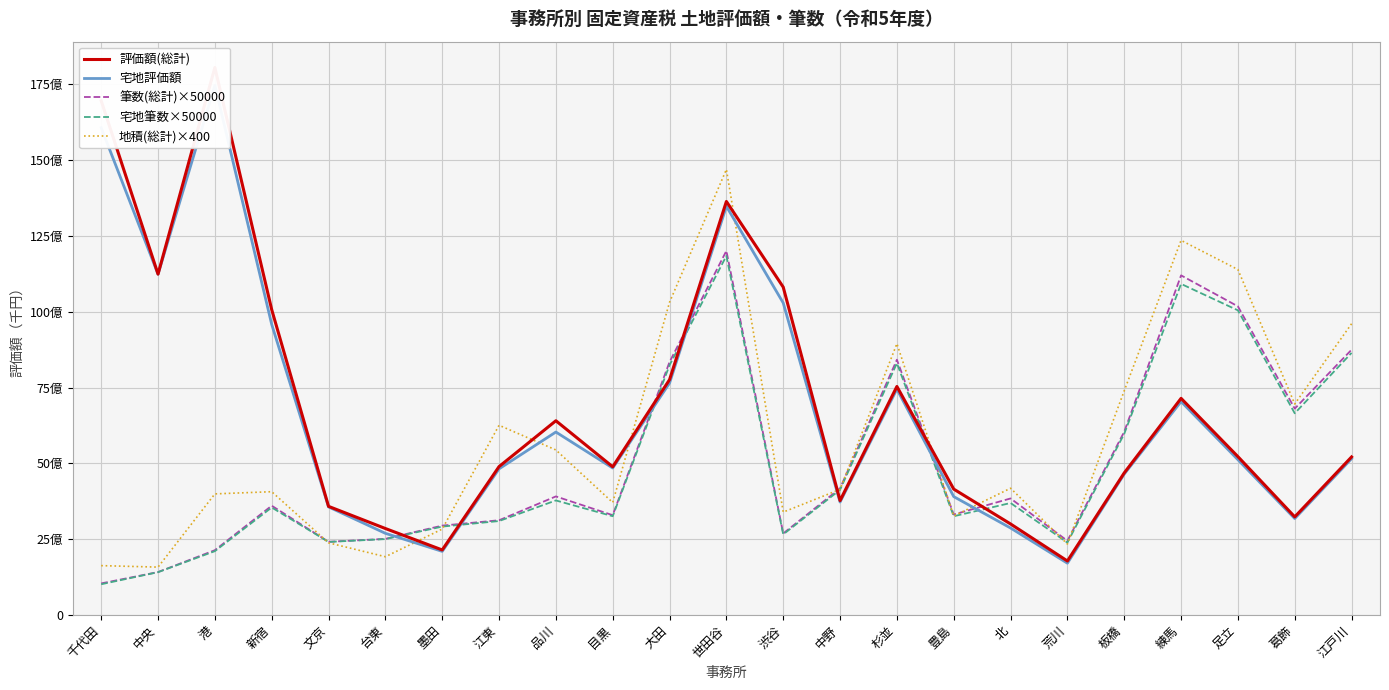

After their last crossing, which series has the higher values: 評価額(総計) or 地積(総計)×400?

地積(総計)×400